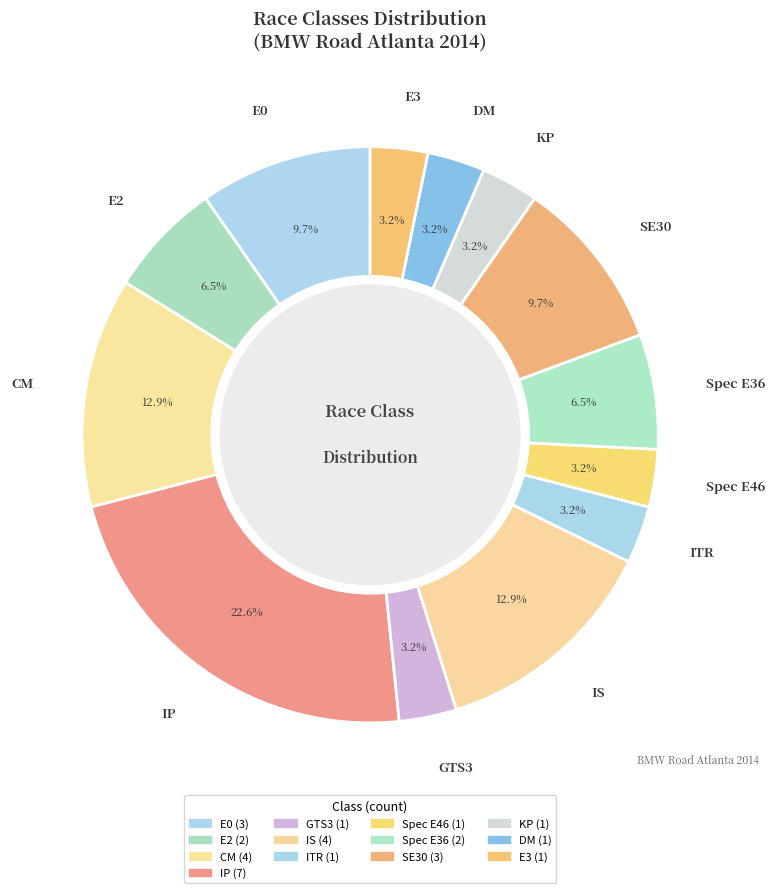

How many slices are in this pie chart?

13